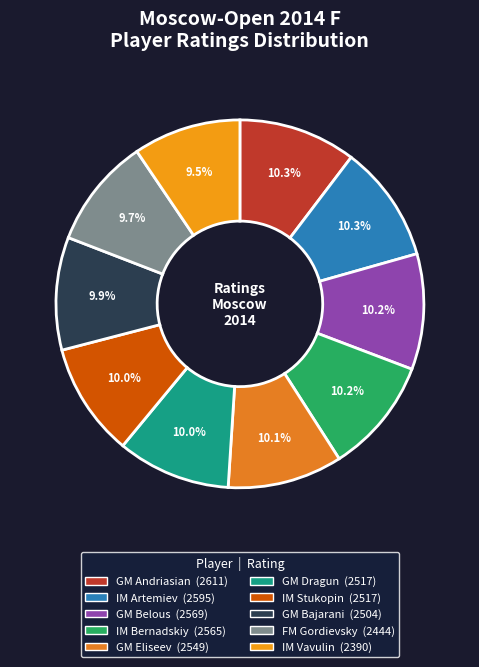

What is the change in value from IM Artemiev to IM Stukopin?

-78